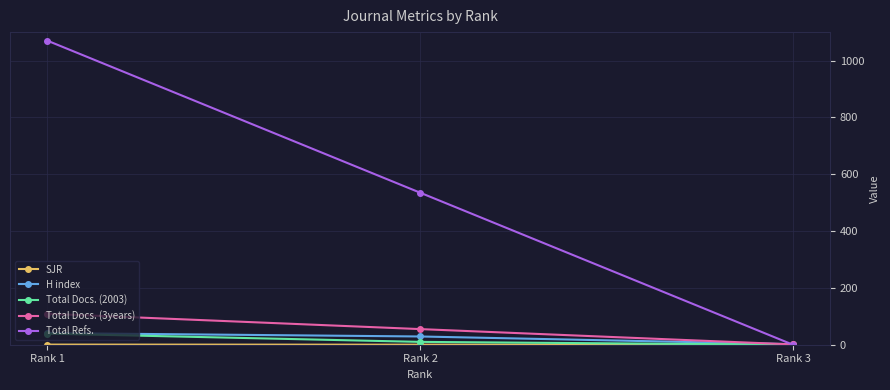

True or false: H index has a value of 2.0 at Rank 3.

True